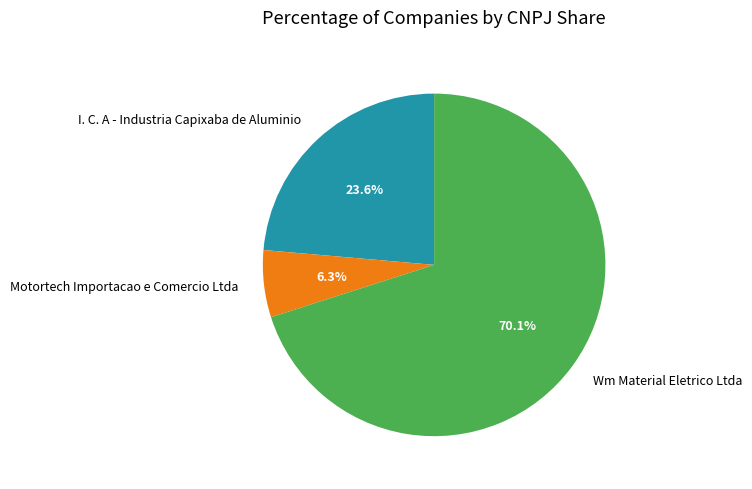

Which category has the smallest portion of the pie?

Motortech Importacao e Comercio Ltda